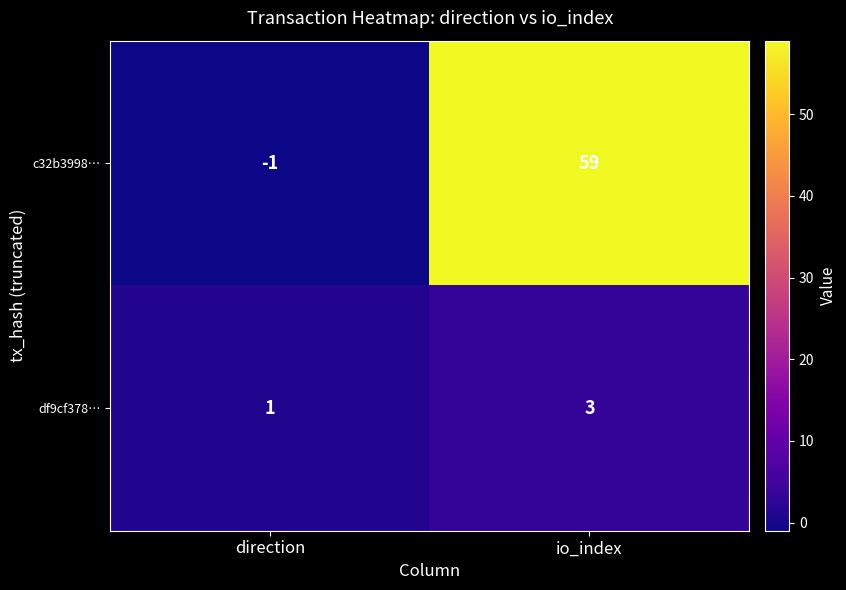

What is the average value of the c32b3998… series?

29